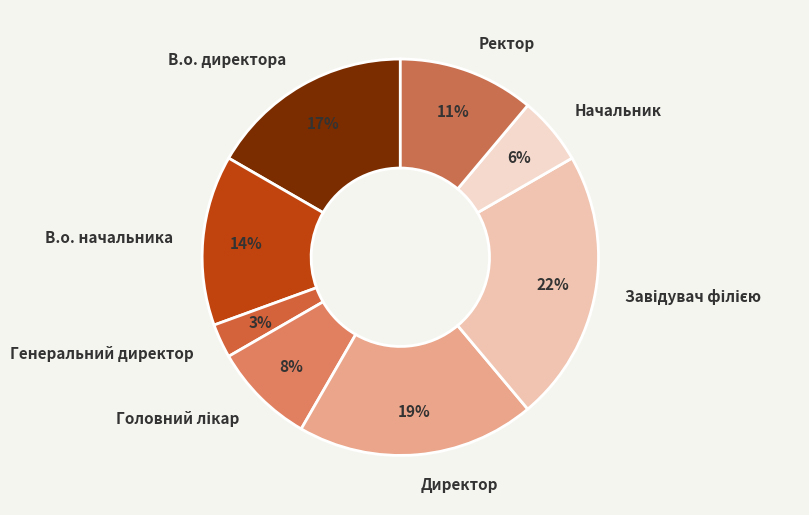

Which category has the smallest portion of the pie?

Генеральний директор